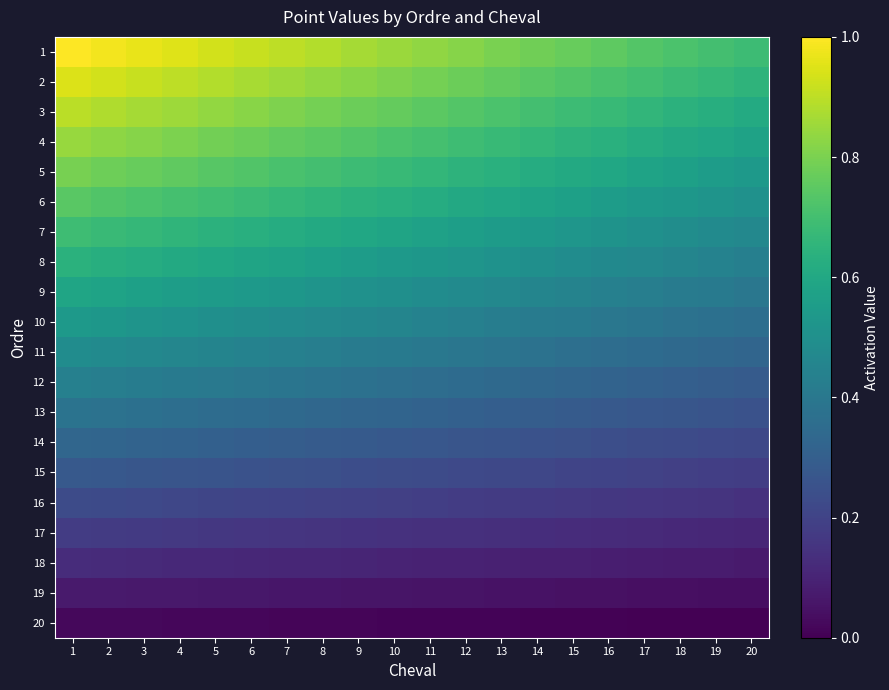

How many distinct data groups are displayed?

20